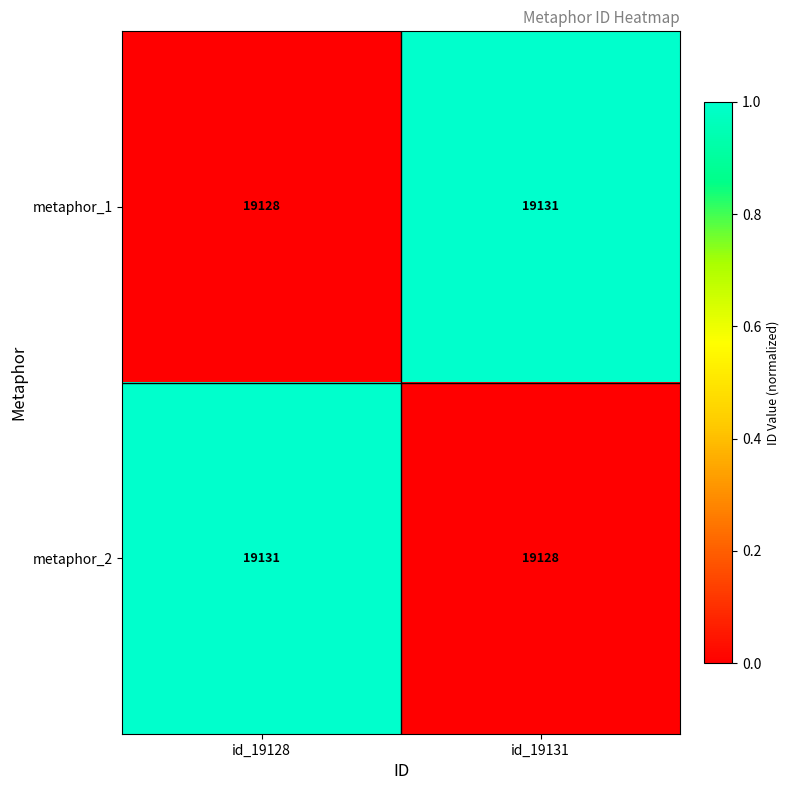

Read the metaphor_1 value at id_19131.

19131